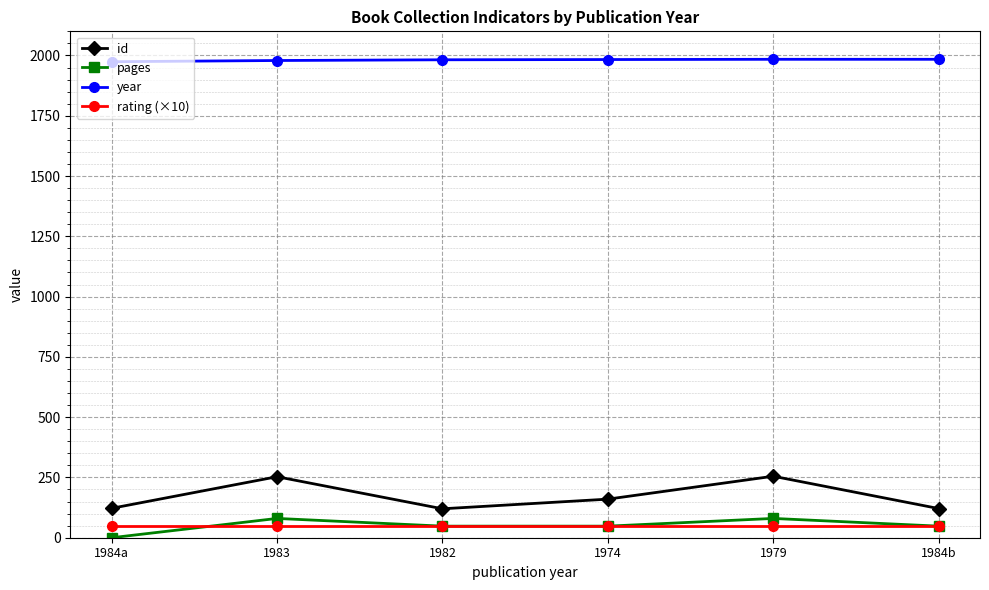

What is the difference between the highest and lowest values at 1982?

1934